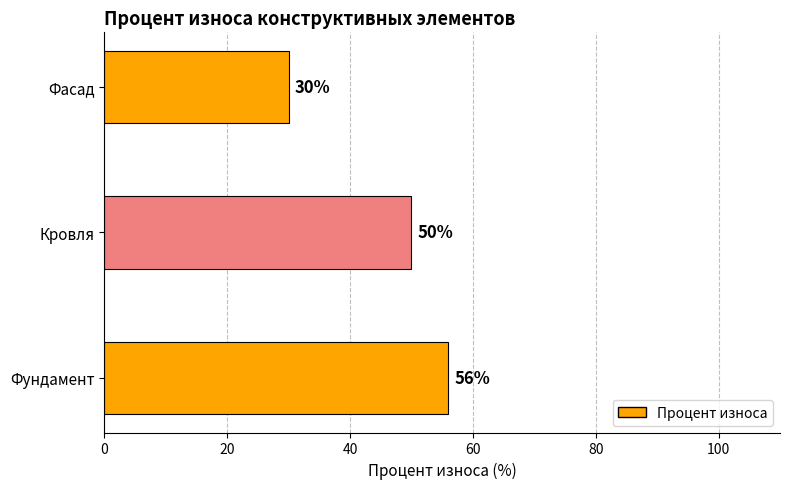

What is the ratio of the value at Фасад to the value at Фундамент?

0.5